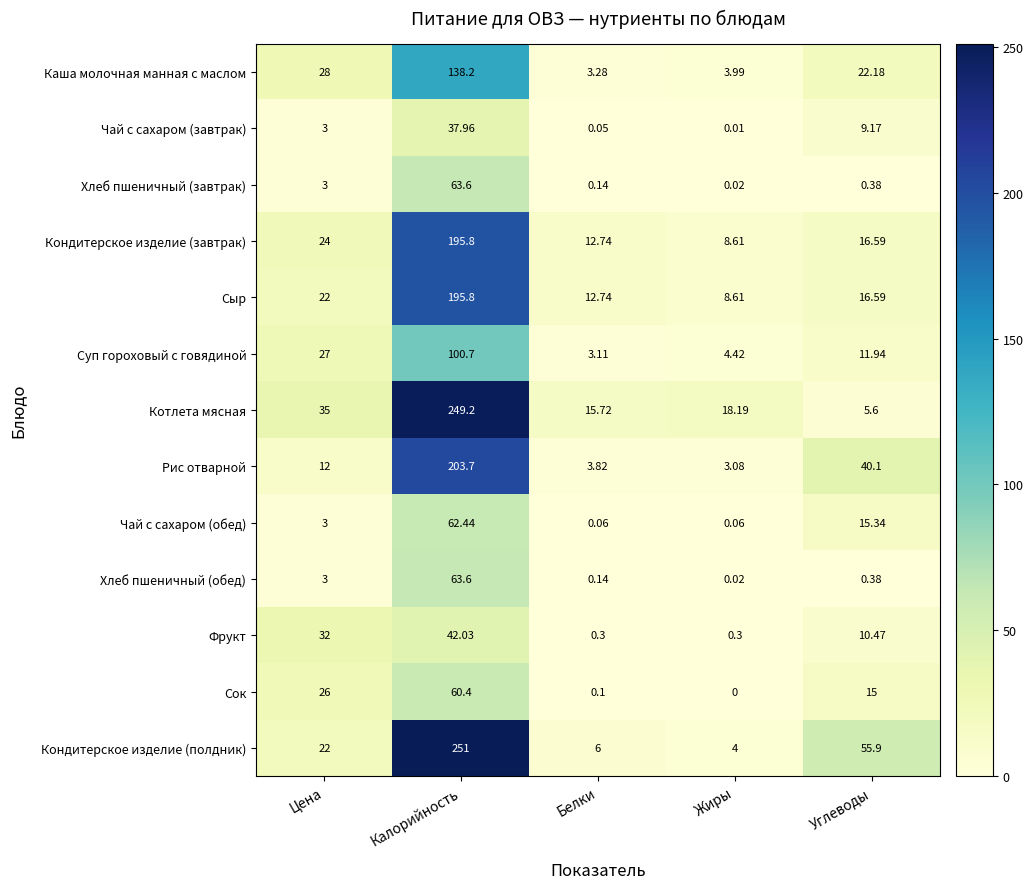

Which category has the lowest value in the Кондитерское изделие (полдник) series?

Жиры